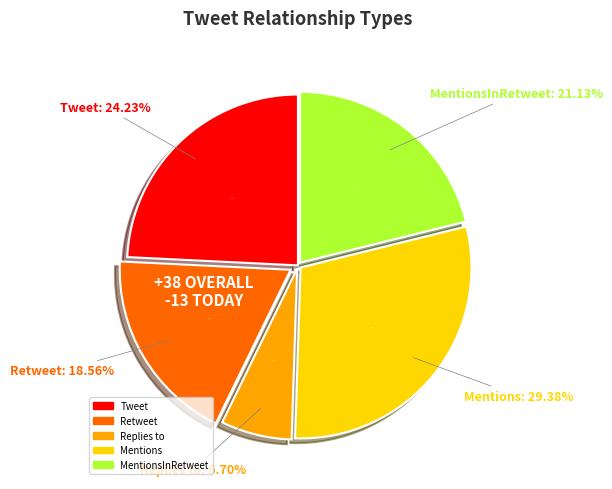

What portion of the pie excludes MentionsInRetweet?

78.9%